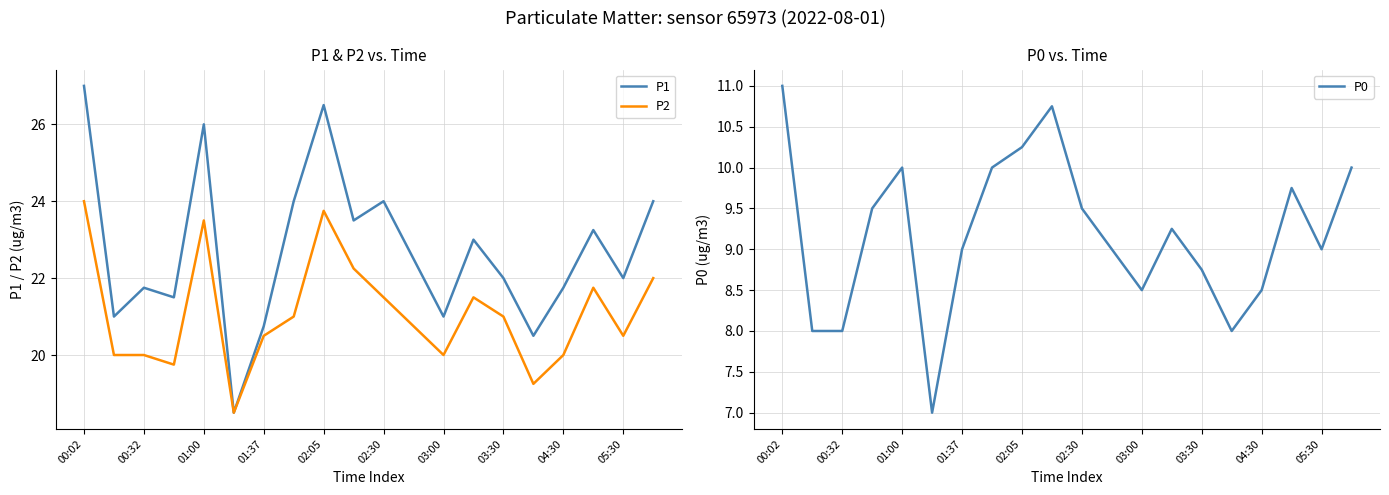

True or false: P0 and P2 cross at least once.

False